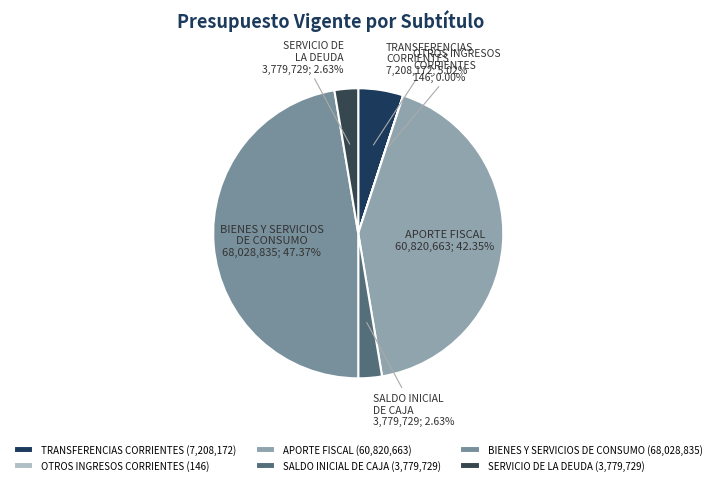

How many segments does this pie chart have?

6